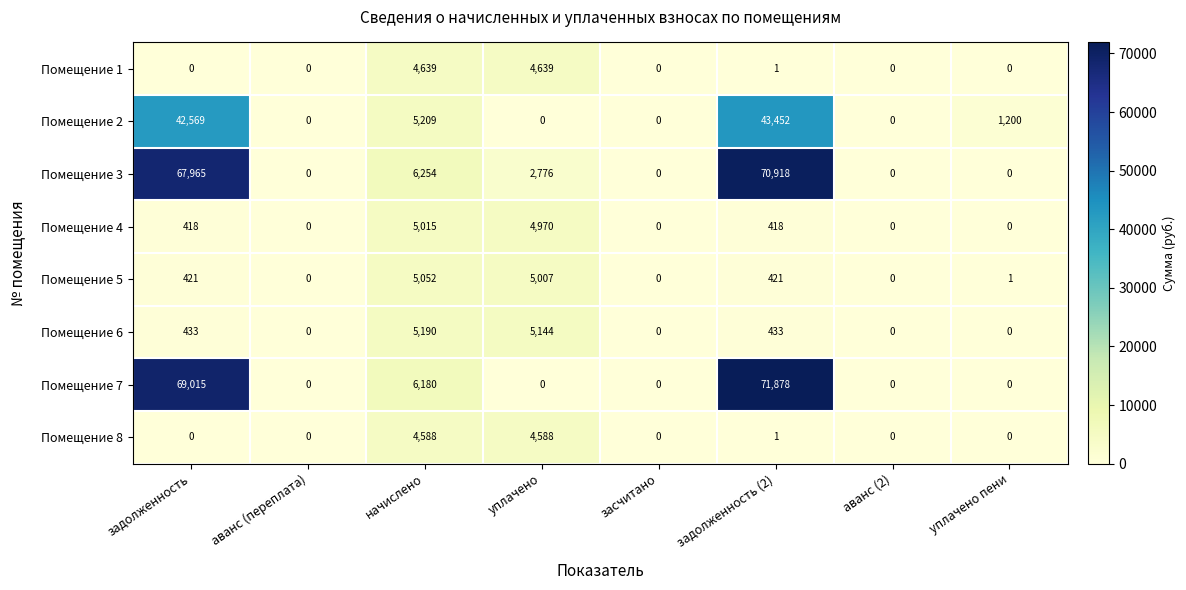

True or false: Помещение 6 has a value of -2914 at уплачено пени.

False